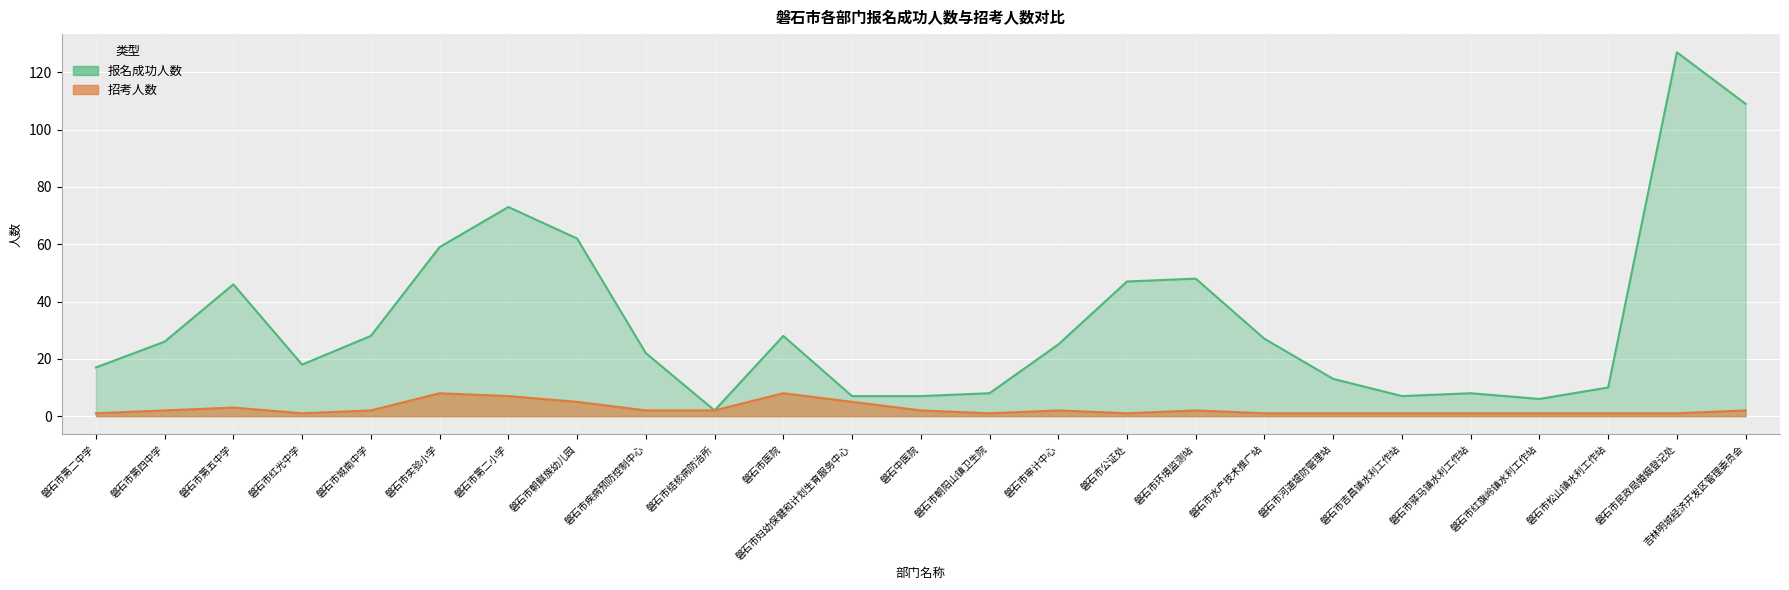

What are all the series names shown in the legend?

报名成功人数, 招考人数